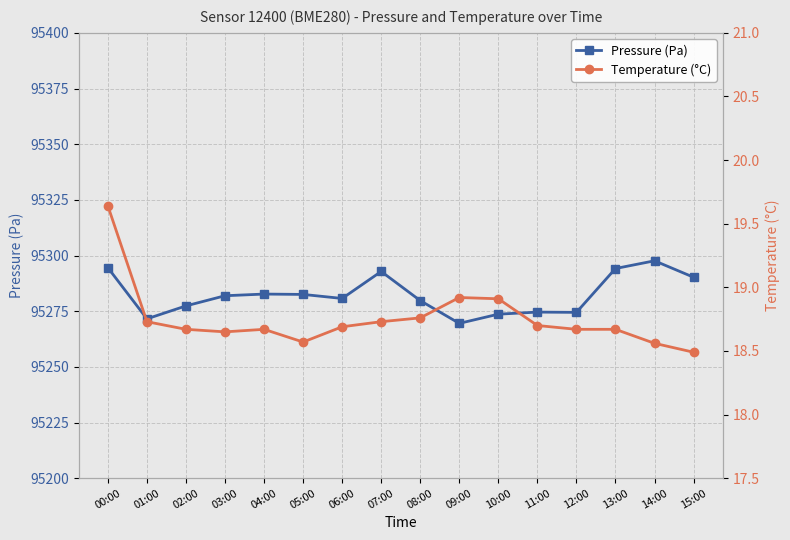

What is the label of the 13th point from the right?

03:00